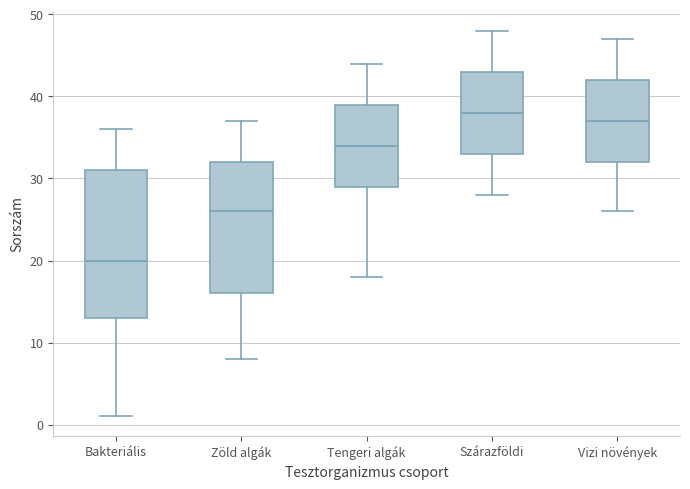

Reading left to right, transcribe this box plot: for each box, give where its median line is, the range the box spans, and where its two whiskers end, as read against the y-axis. The values are not printed on the chart, so give them approximately, as read against the axis.

Bakteriális: median 20, box 13 to 31, whiskers 1 to 36
Zöld algák: median 26, box 16 to 32, whiskers 8 to 37
Tengeri algák: median 34, box 29 to 39, whiskers 18 to 44
Szárazföldi: median 38, box 33 to 43, whiskers 28 to 48
Vizi növények: median 37, box 32 to 42, whiskers 26 to 47